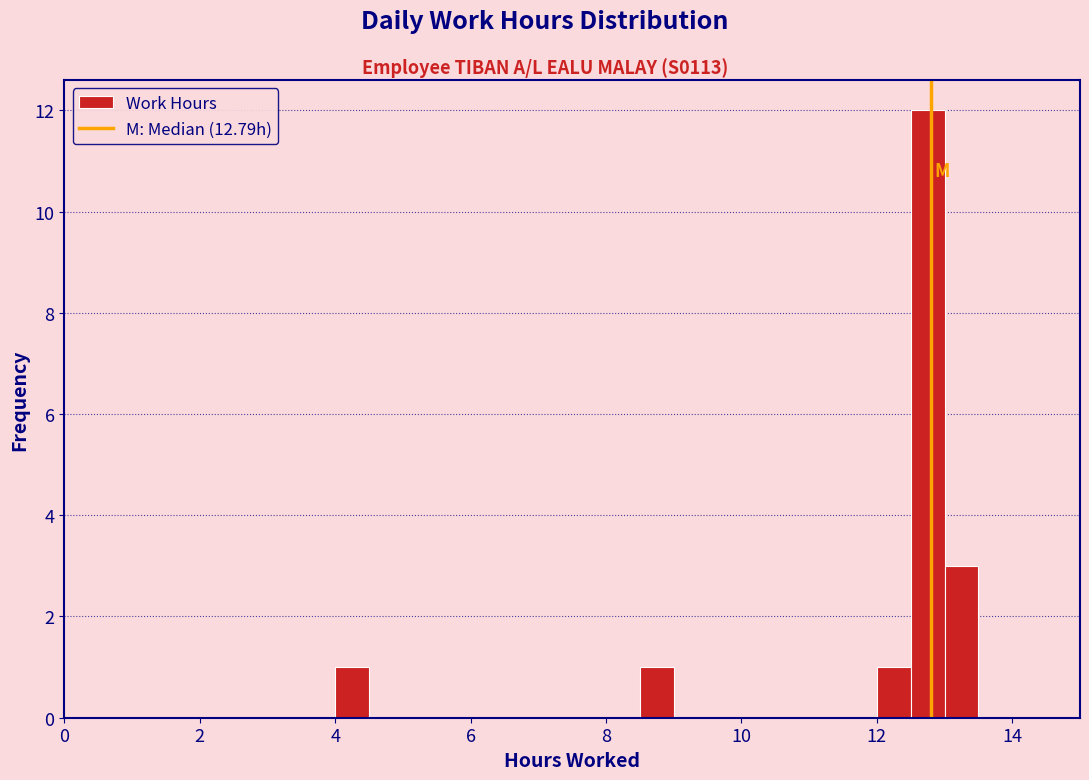

Read against the x-axis, roughly where is the centre of the tallest bar?

12.8